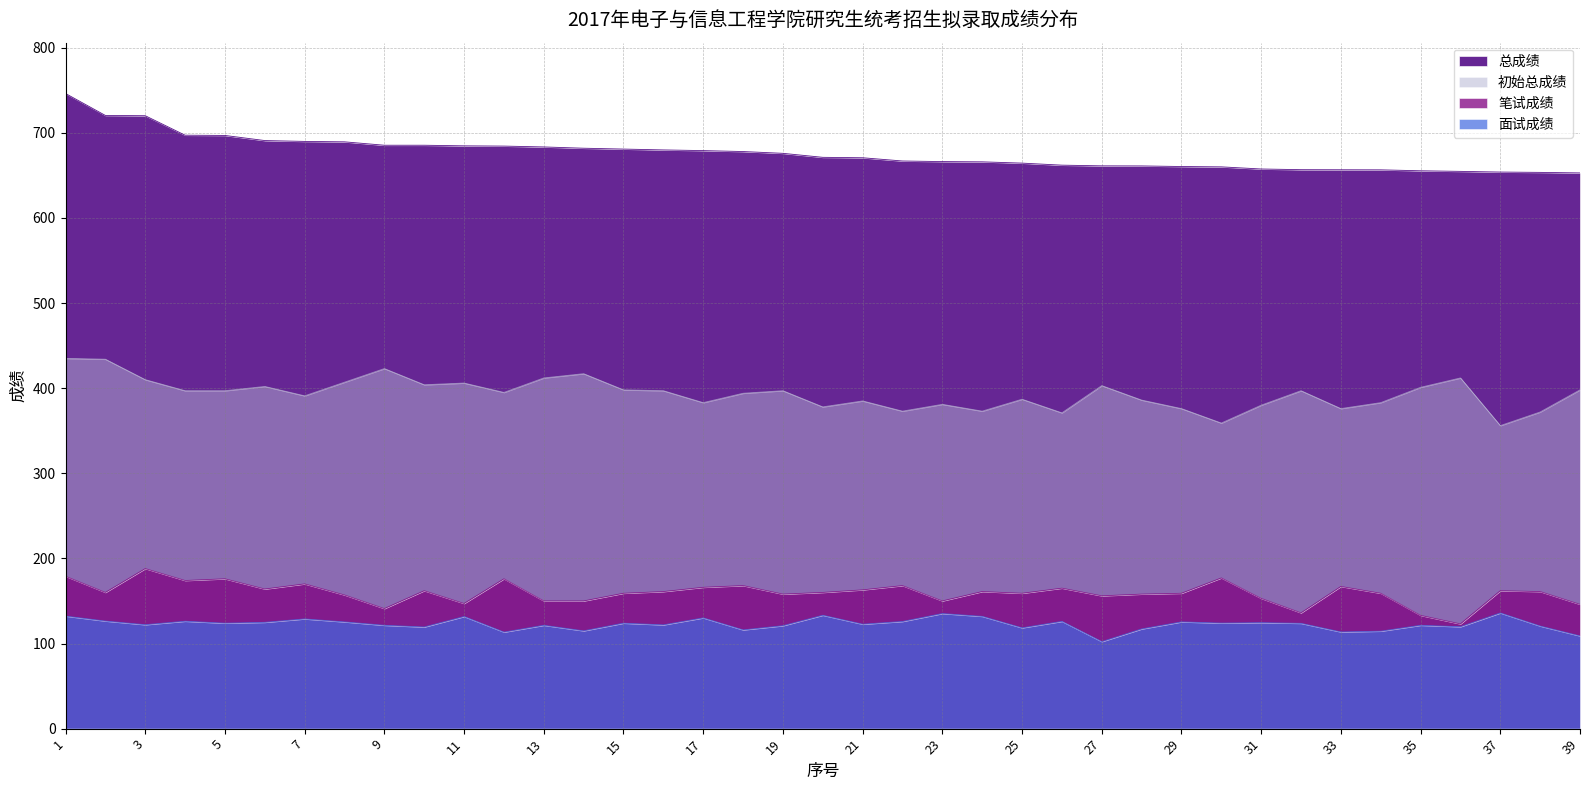

Read the 总成绩 value at 22.

666.9